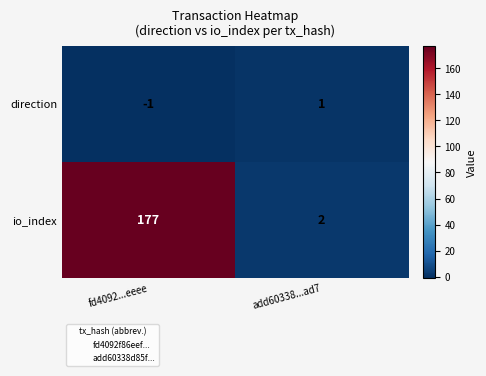

Reading left to right, transcribe all the data shown in this chart.

direction: fd4092...eeee=-1	add60338...ad7=1
io_index: fd4092...eeee=177	add60338...ad7=2